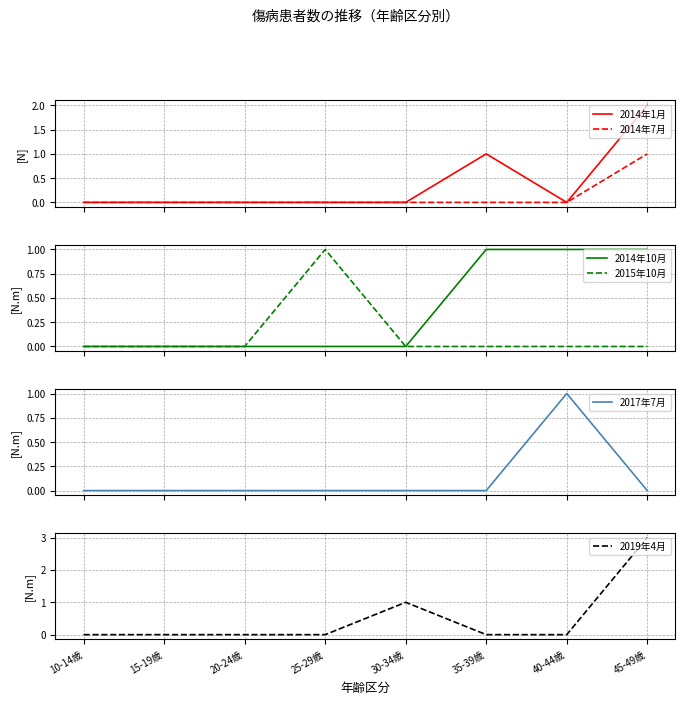

Which series has the largest total across all categories?

2019年4月